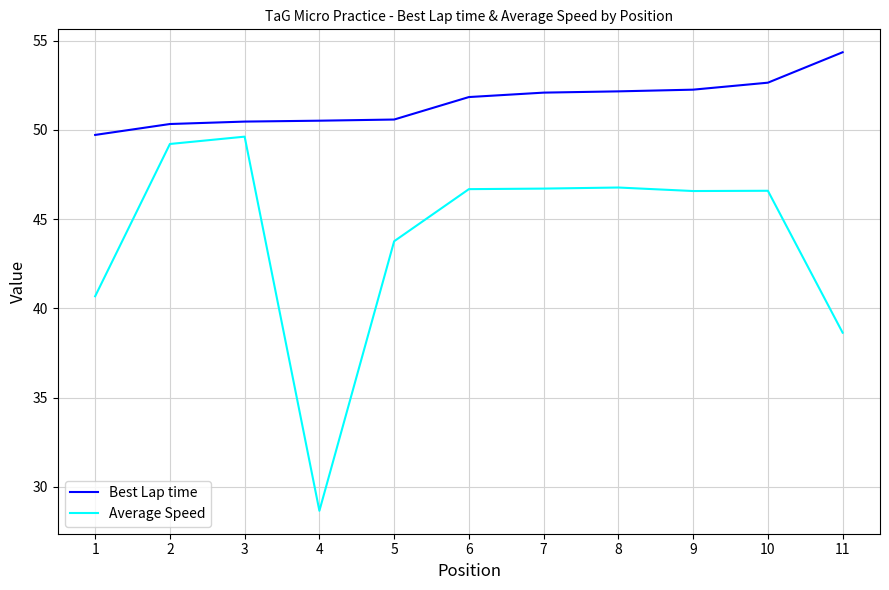

Which label corresponds to the largest value in the chart?

11